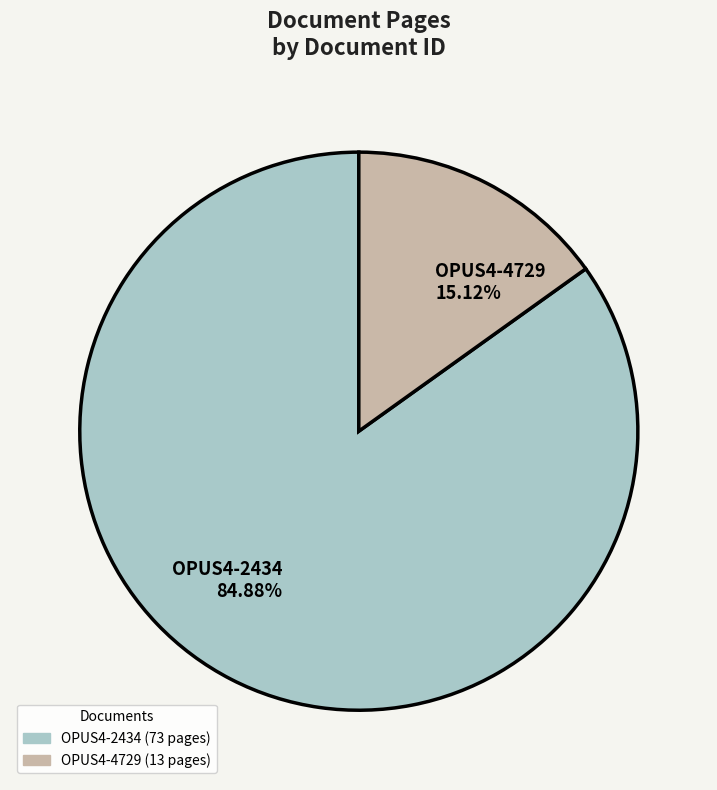

How many slices are in this pie chart?

2